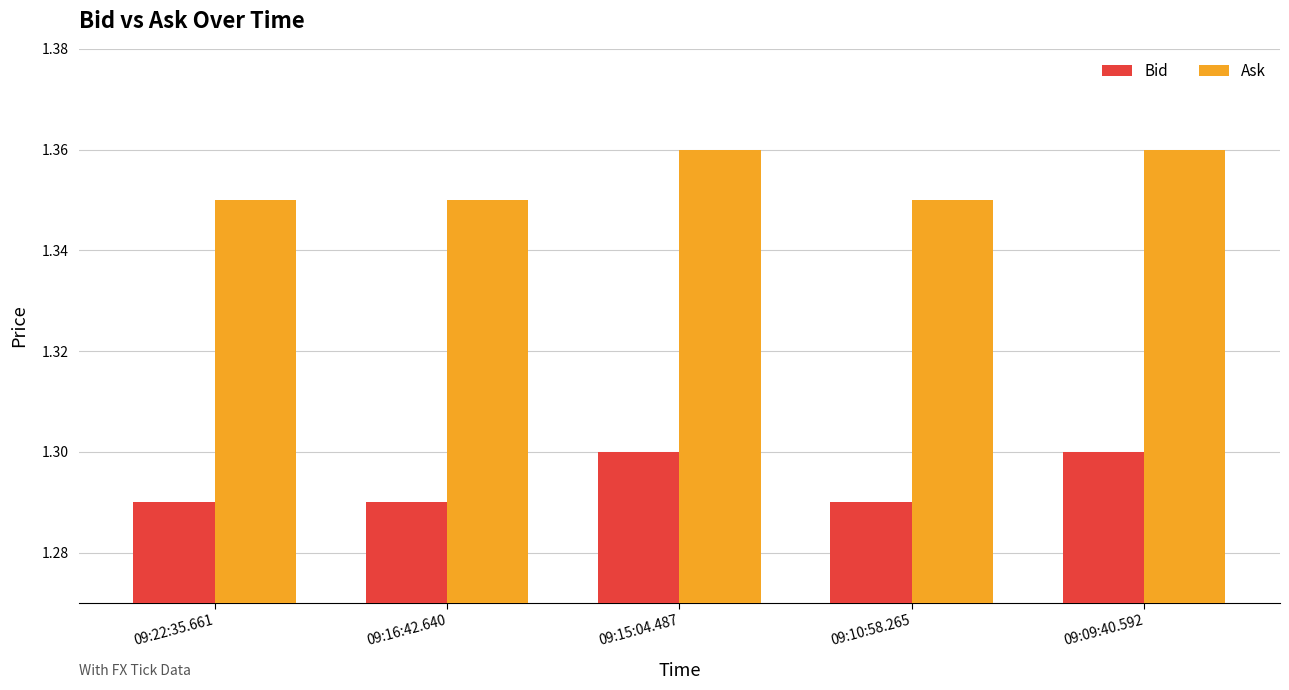

What is the sum of all Ask values?

6.8